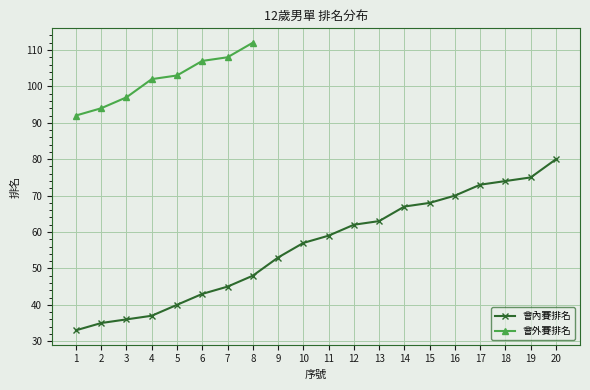

Approximately how many times larger is the value at 14 compared to 6?

1.6